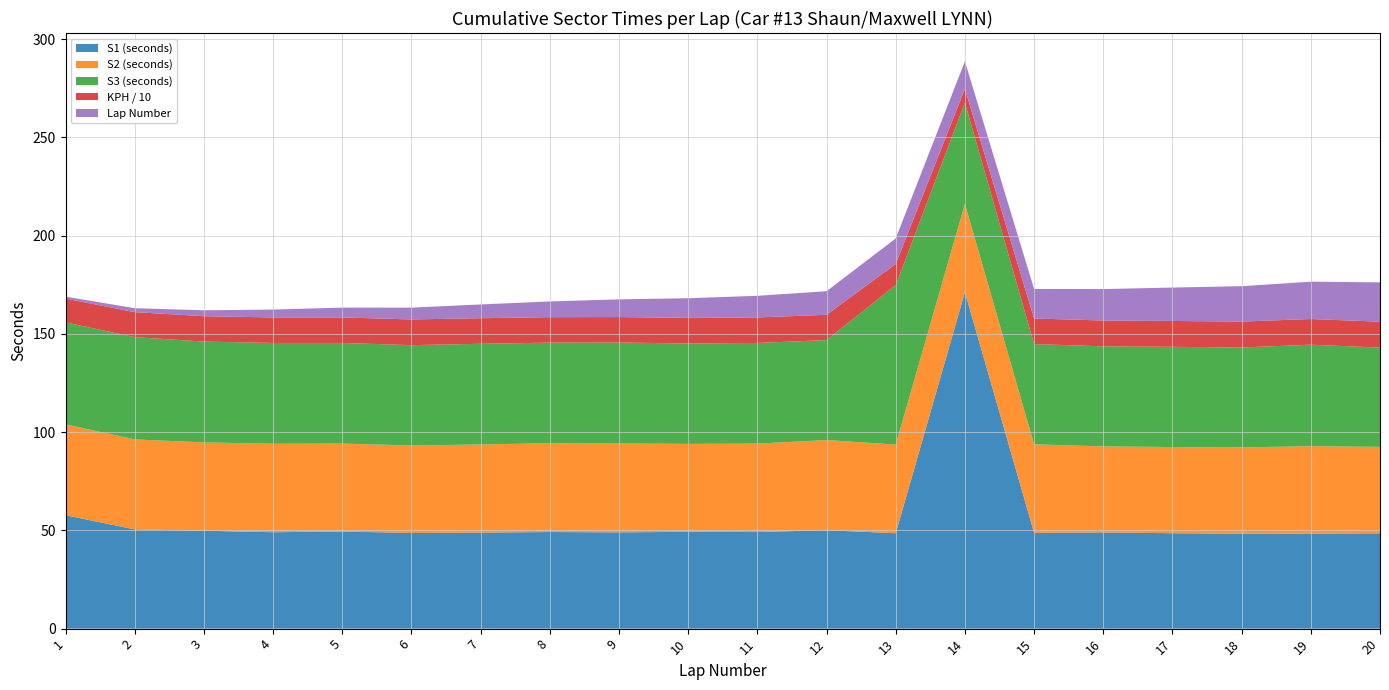

Reading left to right, extract all data points from this chart.

S1: 57.7	50.5	49.8	49.1	49.4	48.7	48.9	49.2	49.0	49.3	49.1	50.1	48.5	171.3	48.7	49.0	48.6	48.3	48.4	48.5
S2: 46.2	45.8	45.0	45.0	44.7	44.5	44.9	45.2	45.2	44.8	45.0	45.9	45.1	44.9	45.1	43.8	43.9	44.0	44.5	44.0
S3: 51.9	52.0	51.3	51.3	51.2	51.1	51.3	51.2	51.4	51.1	51.2	50.9	81.1	51.5	51.0	50.9	51.0	50.8	51.7	50.5
KPH: 121.1	127.3	129.2	129.9	129.9	130.9	130.2	129.7	129.7	130.1	129.9	128.6	108.0	70.6	130.4	131.4	131.7	132.0	130.7	132.0
LAP_NUMBER: 1.0	2.0	3.0	4.0	5.0	6.0	7.0	8.0	9.0	10.0	11.0	12.0	13.0	14.0	15.0	16.0	17.0	18.0	19.0	20.0